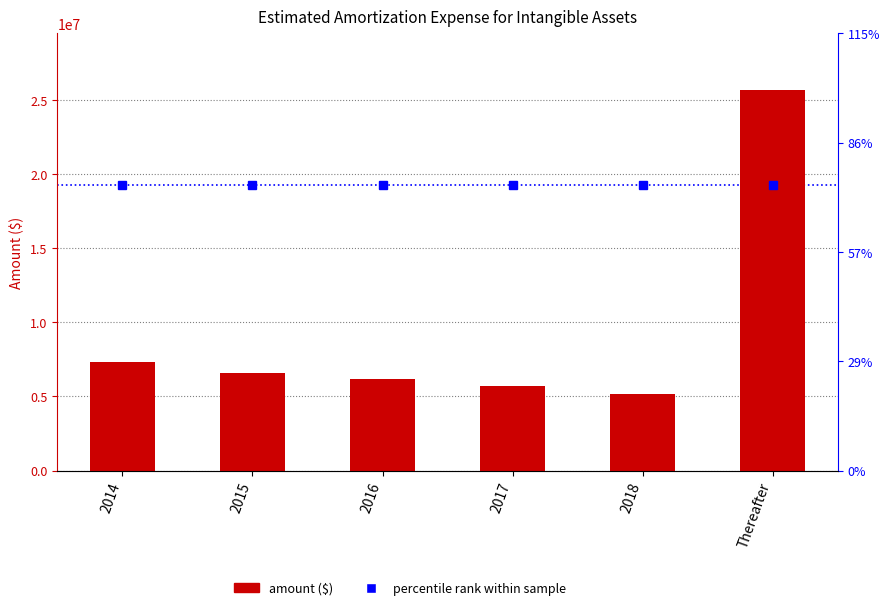

Rank the categories by value from lowest to highest.

2018, 2017, 2016, 2015, 2014, Thereafter